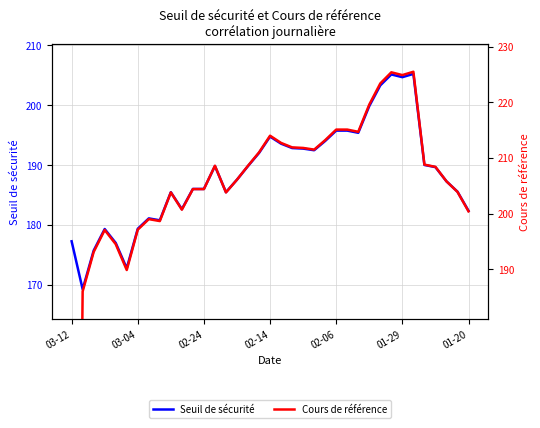

What is the value of the Seuil de sécurité point at the 16th from the left?

187.6